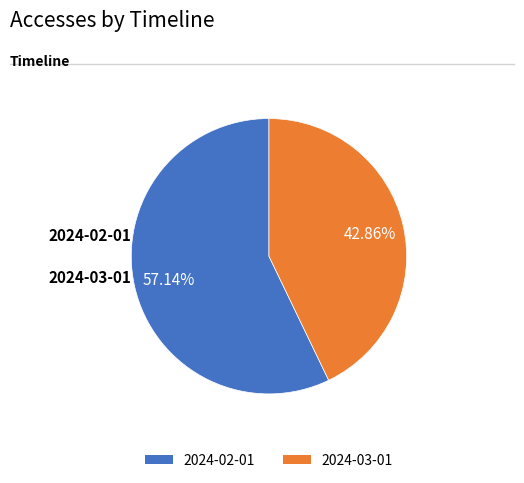

How many segments does this pie chart have?

2